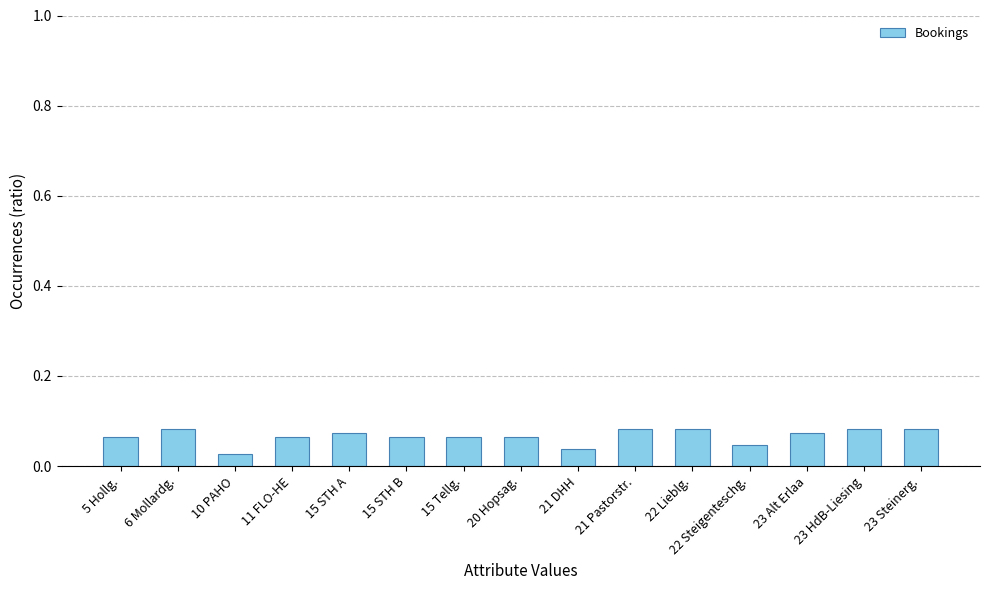

What is the sum of all values?

1.0